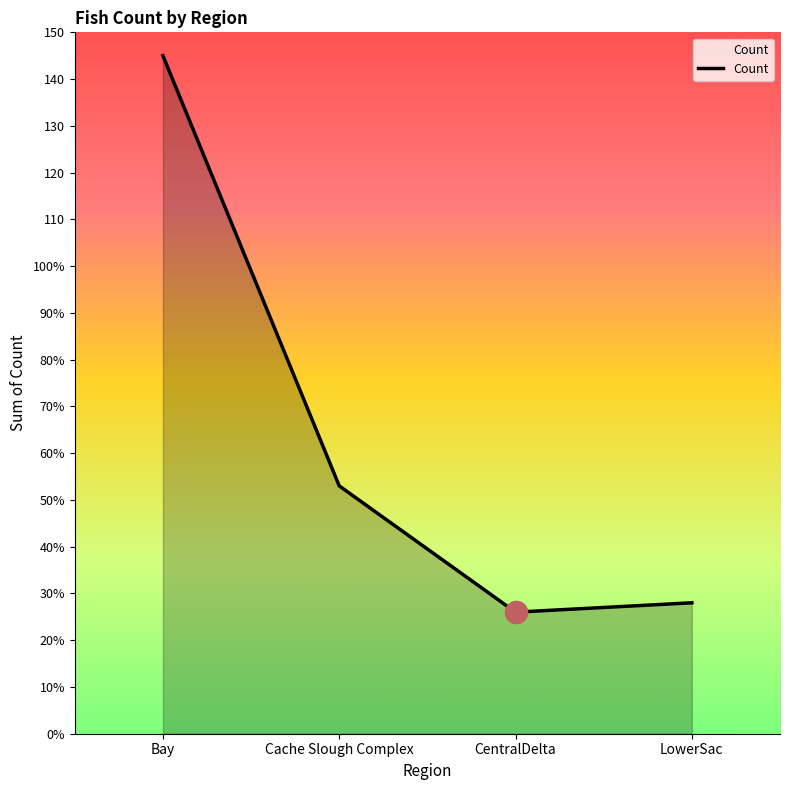

Is this an area chart (filled region under the line)?

Yes